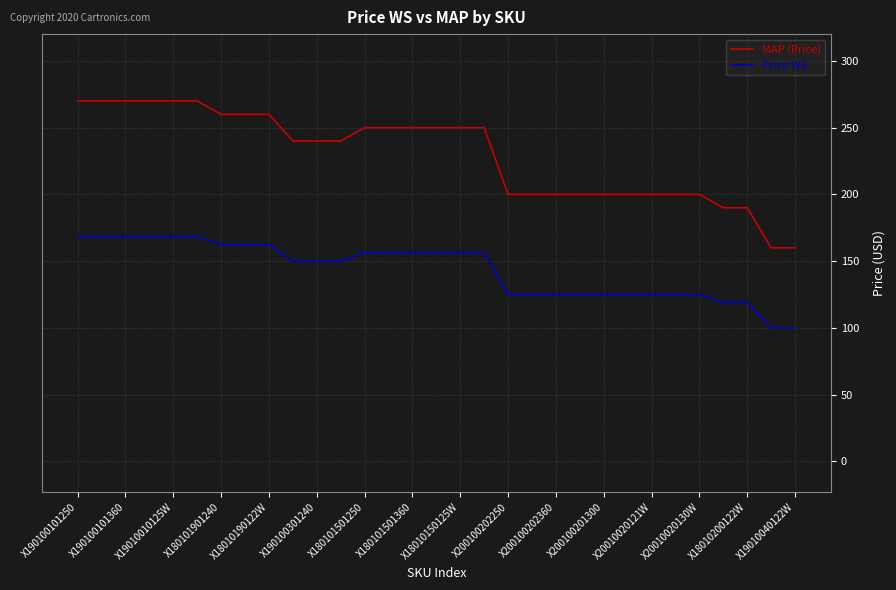

What is the minimum value for Price WS?

100.0